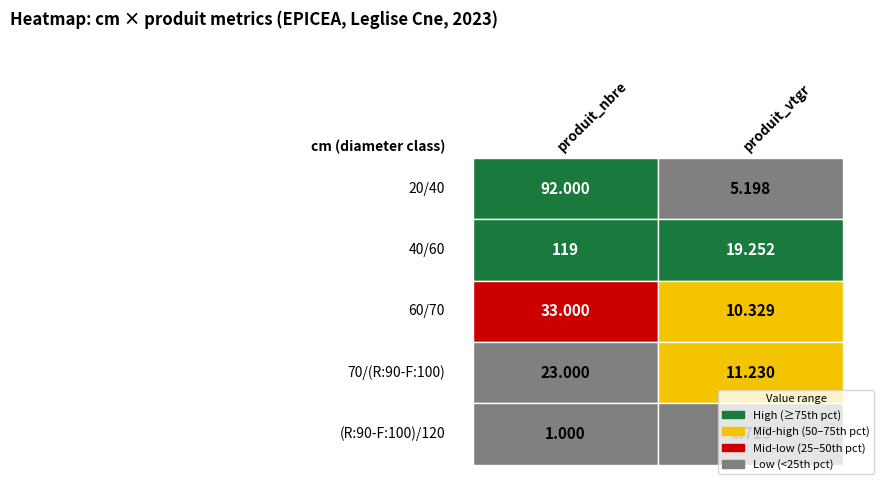

The value of 60/70 at produit_vtgr is 2.1. True or false?

False